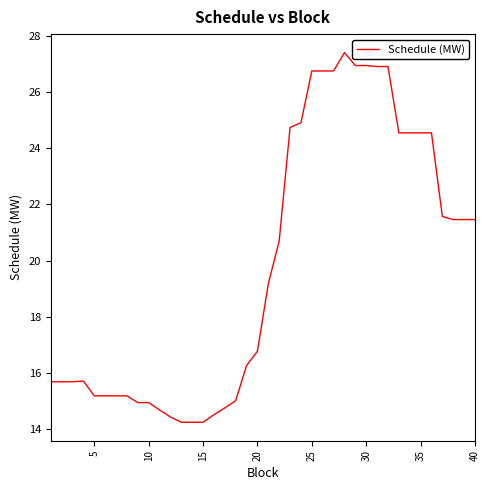

What is the greatest value displayed?

27.4